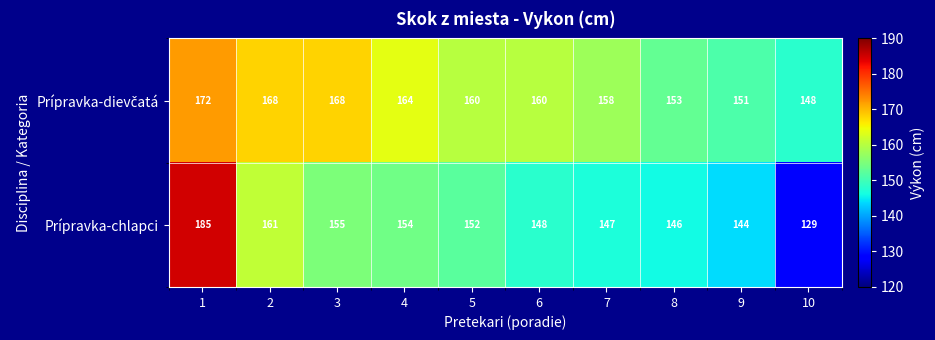

At how many categories does at least one series exceed 130?

10